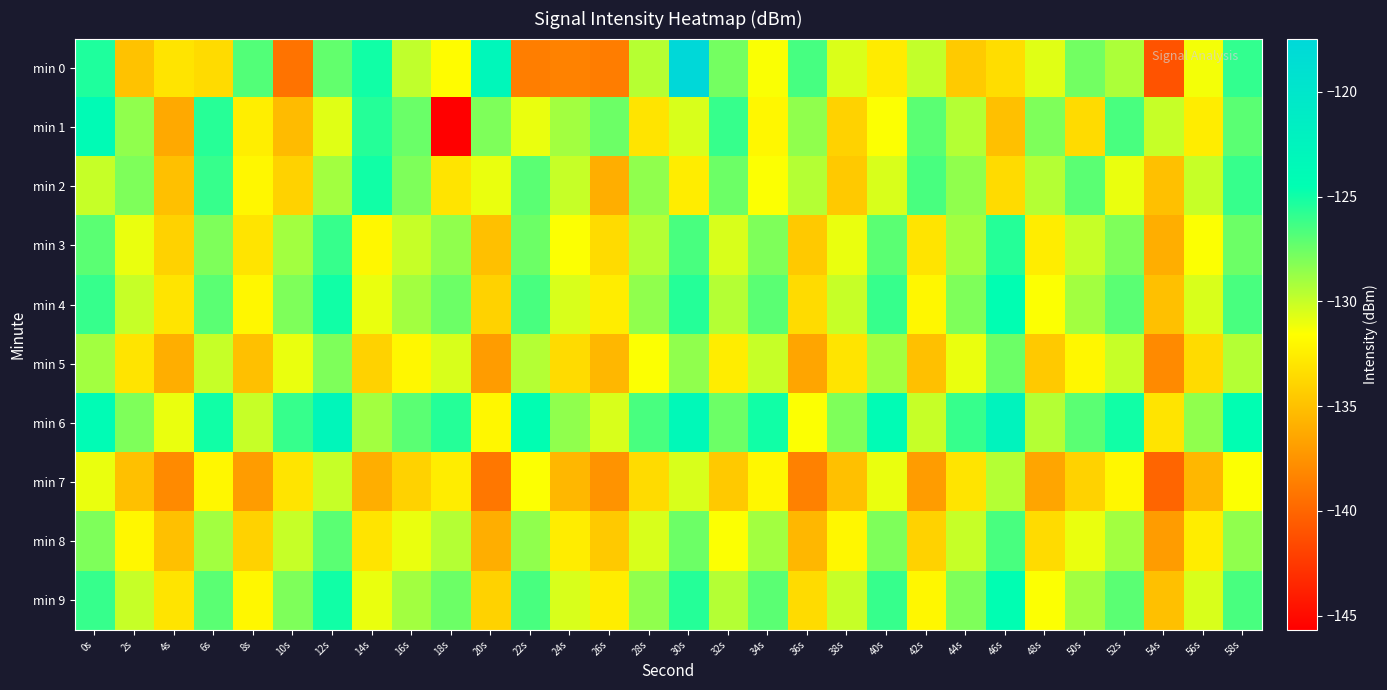

How many distinct data groups are displayed?

10